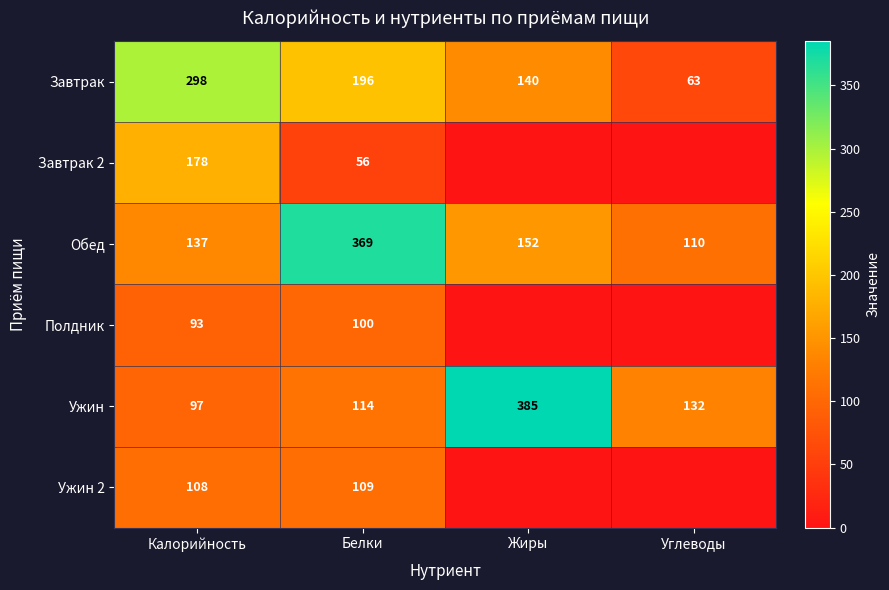

Is the value of Ужин at Жиры greater than the value of Обед at Углеводы?

Yes